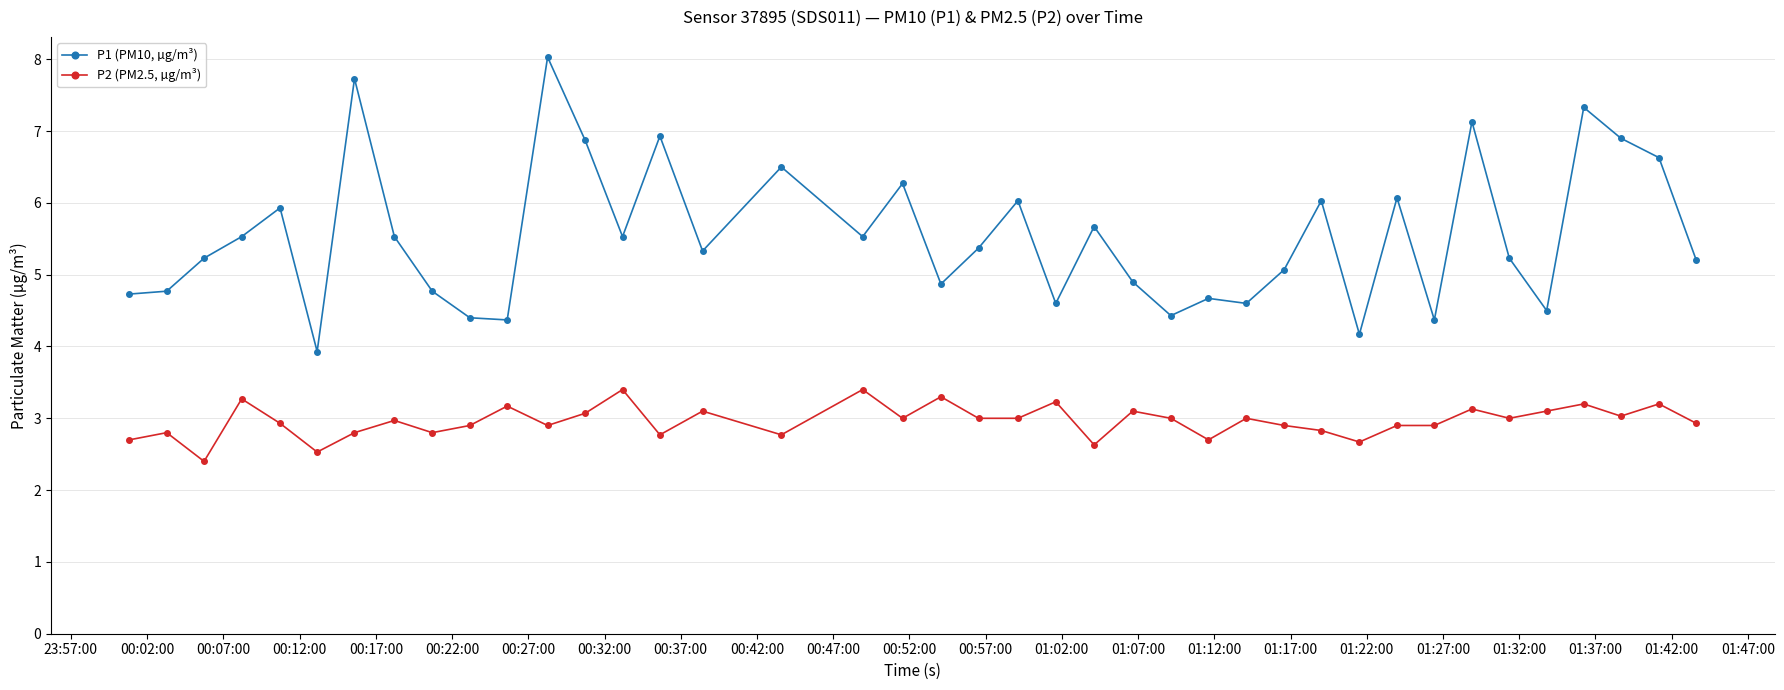

True or false: P1 (PM10, µg/m³) and P2 (PM2.5, µg/m³) cross at least once.

False